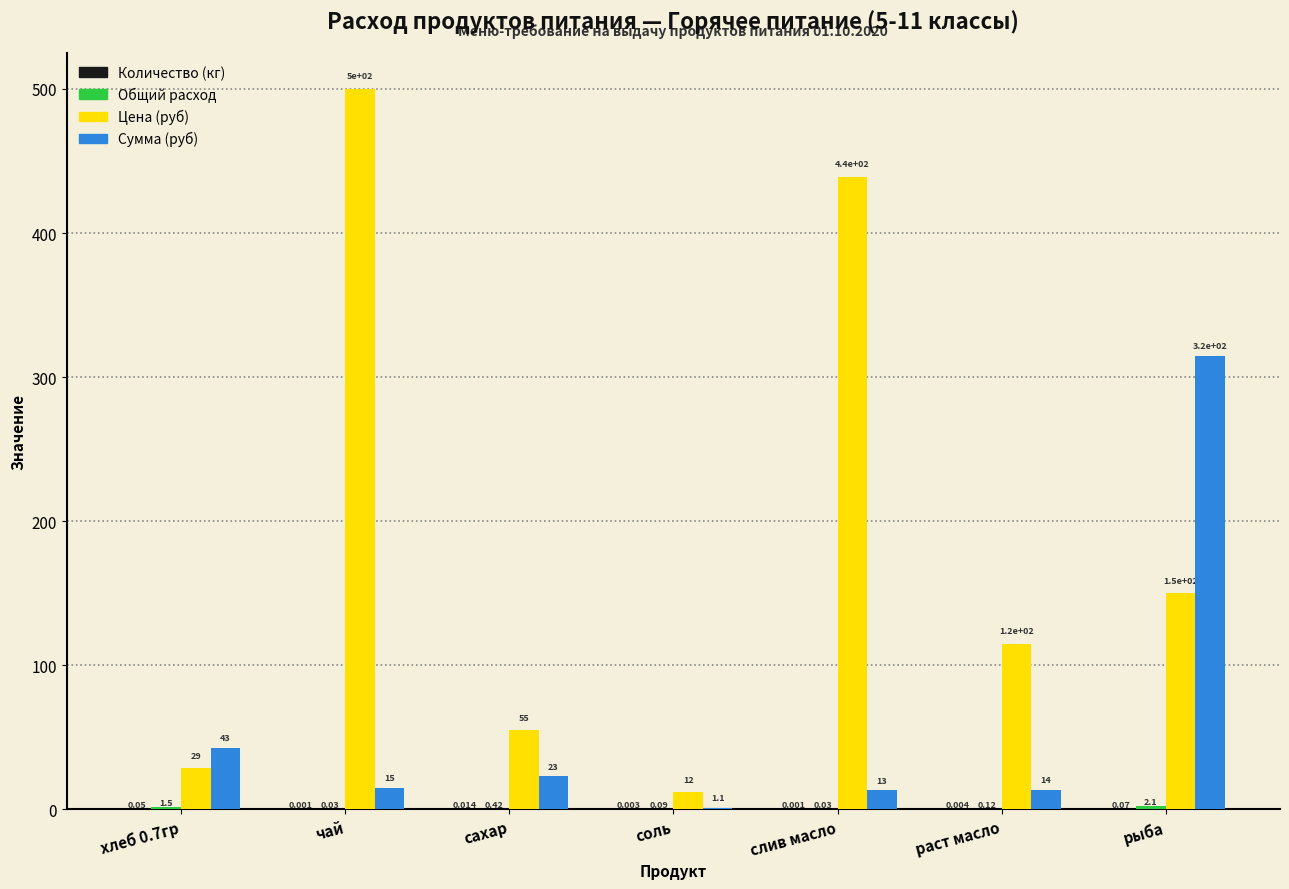

At which label does Сумма (руб) first exceed 15?

хлеб 0.7гр